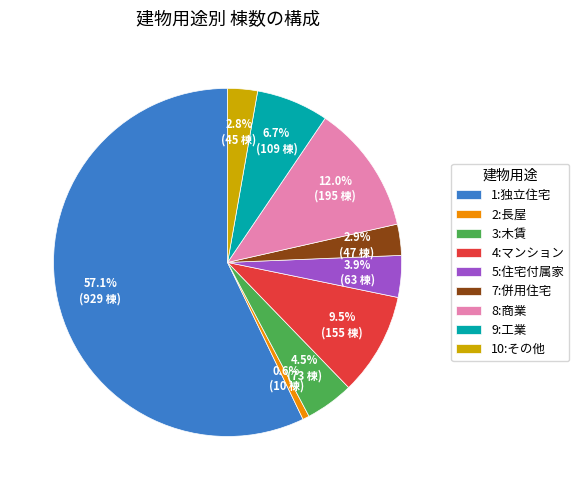

Is there a majority slice in this chart?

Yes